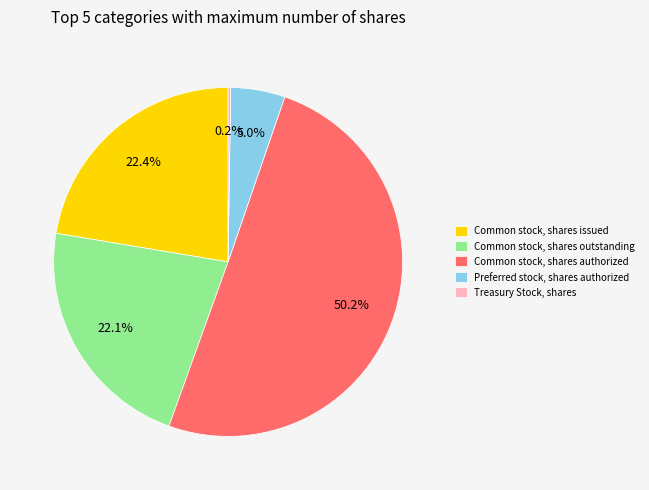

What is the largest slice in the pie chart?

Common stock, shares authorized